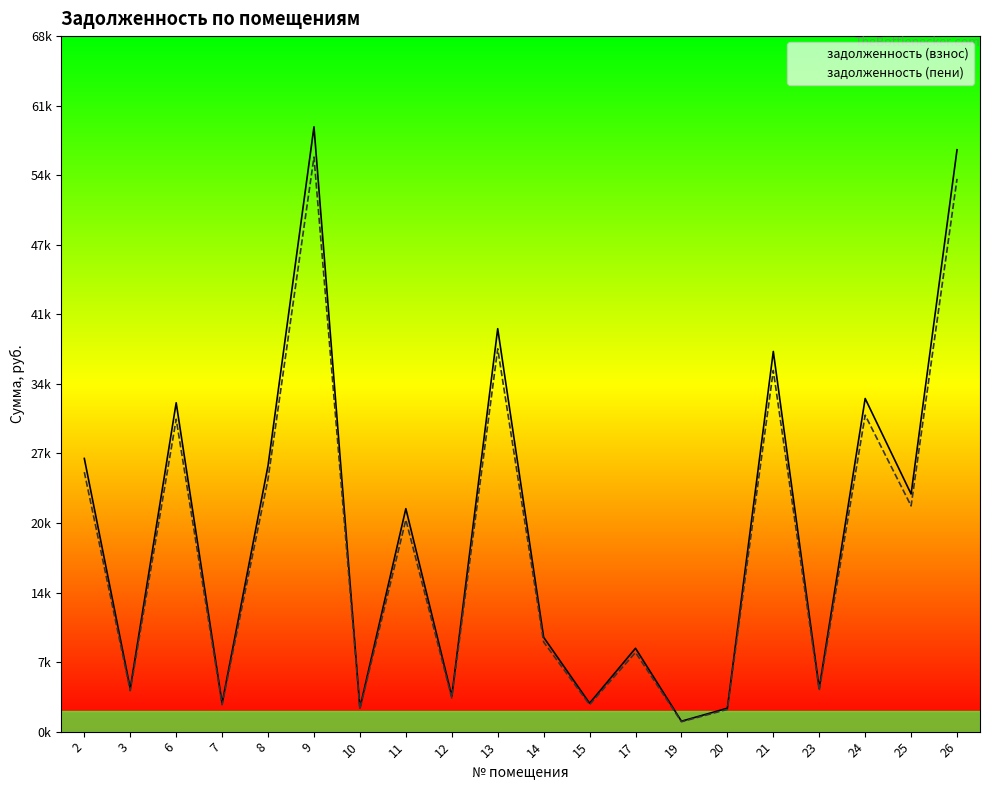

The задолженность (взнос) series shows 3528.9 at 20. True or false?

False